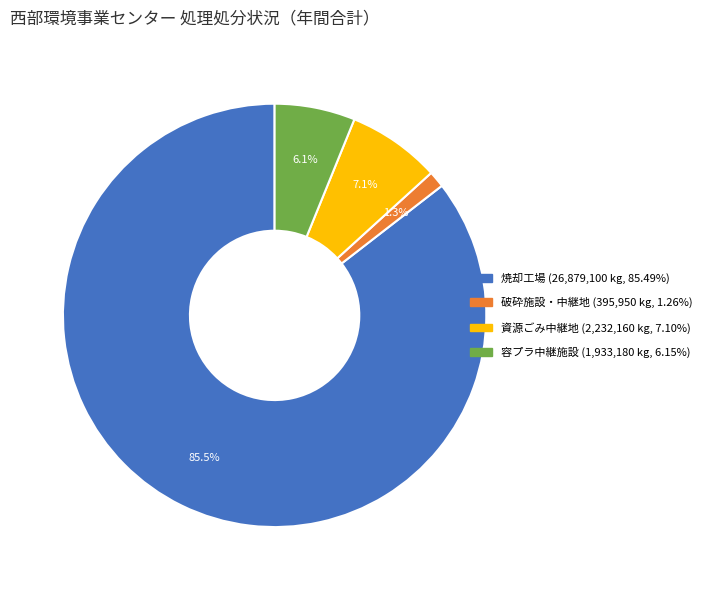

How many segments does this pie chart have?

4